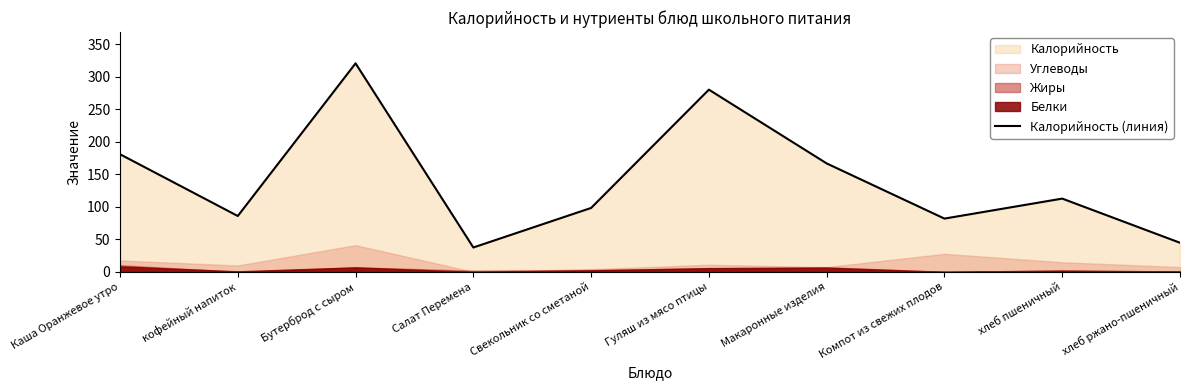

Which has a higher value, Салат Перемена or Бутерброд с сыром?

Бутерброд с сыром